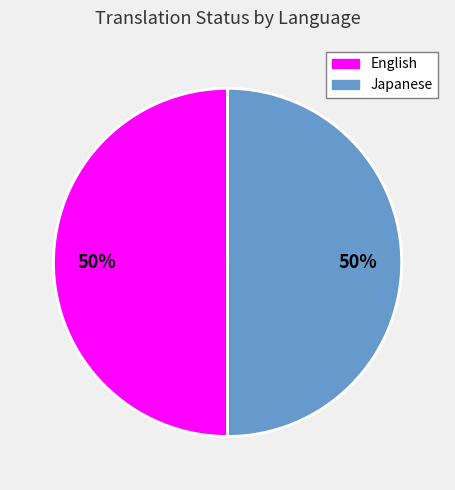

To the nearest percent, what is the difference between the largest and smallest slice percentages?

50%